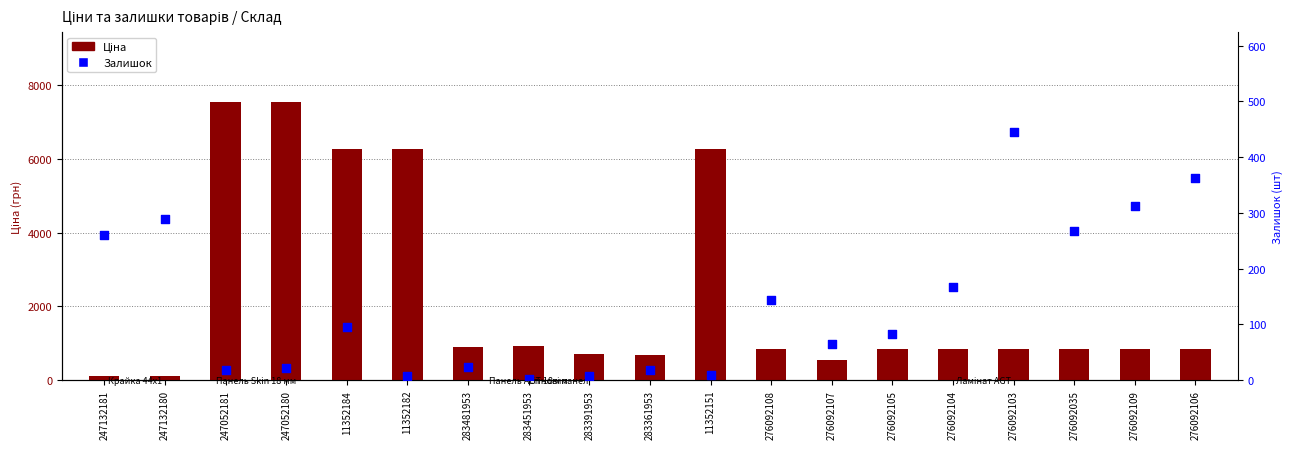

Is the value of Ціна at 276092108 greater than the value of Залишок at 11352151?

Yes